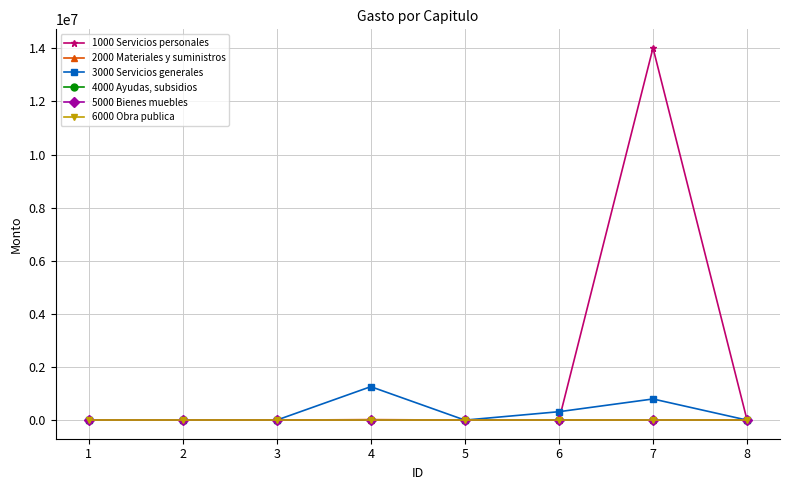

How many lines are shown in the chart?

6